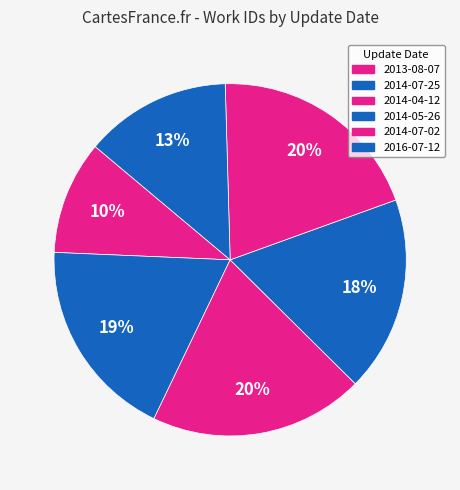

How much of the chart is everything except 2014-07-25?

81.4%